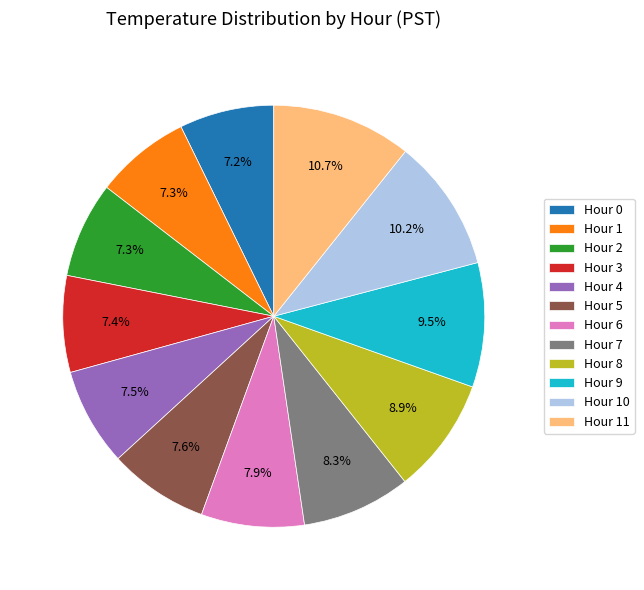

To the nearest percent, what is the combined percentage of Hour 3 and Hour 4?

15%